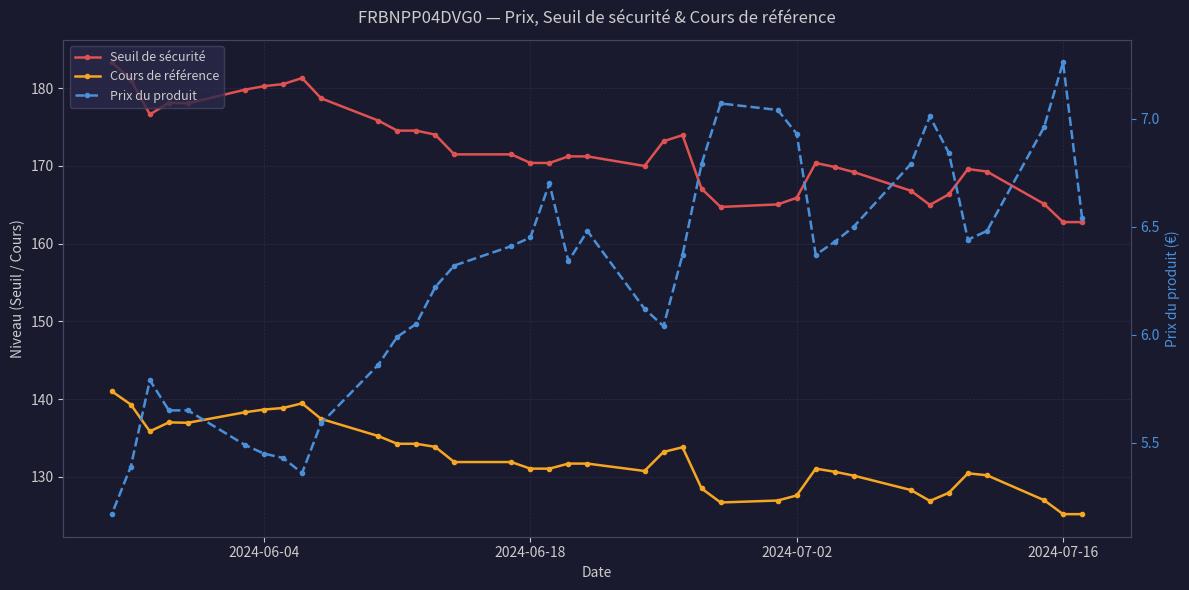

True or false: Cours de référence has more than 2 interior local peaks.

True